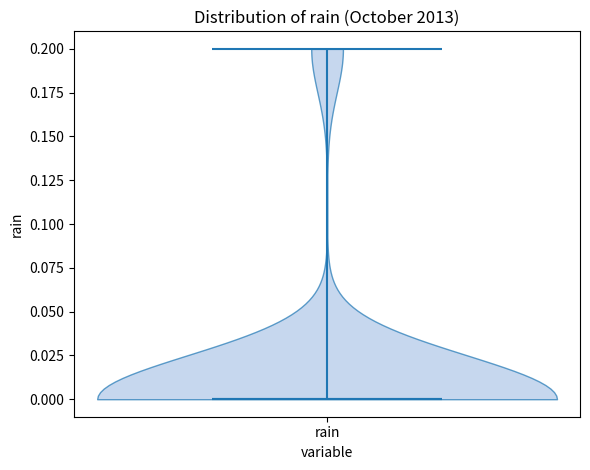

Read this violin plot against the y-axis: where its median line is, and the lowest and highest points the violin reaches. The values are not printed on the chart, so give them approximately, as read against the axis.

median line 0.0, lowest point 0.0, highest point 0.2